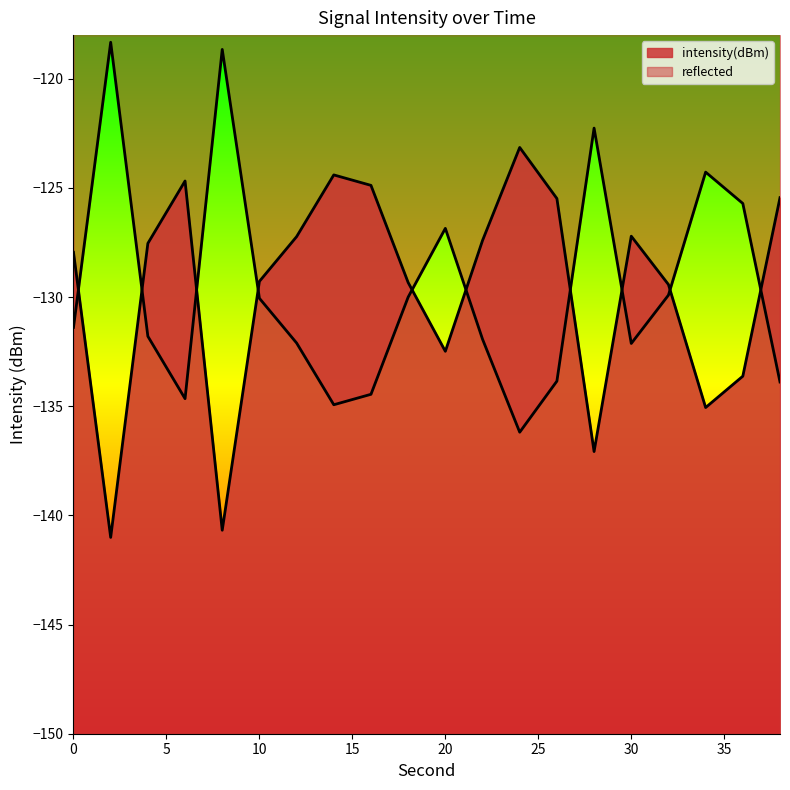

Count the number of categories in the chart.

20